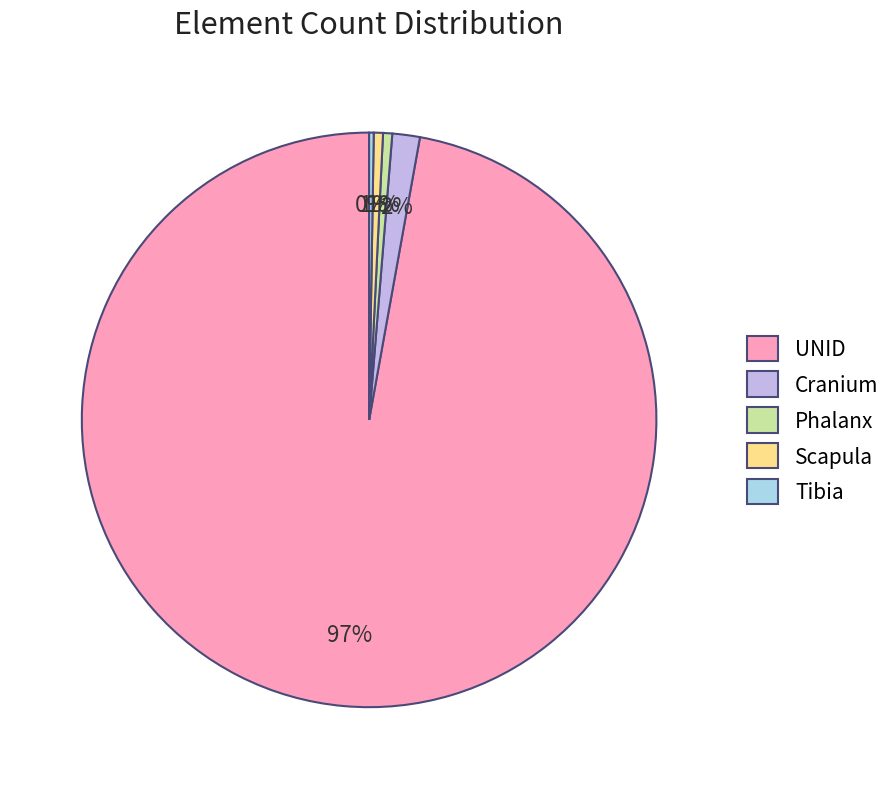

True or false: Phalanx accounts for 1% of the total.

True